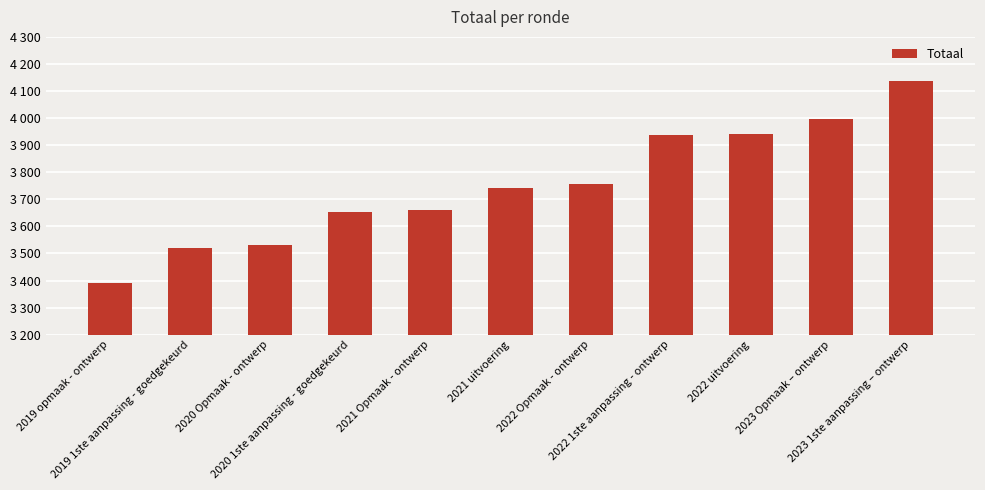

What is the difference between the second highest and minimum values?

605